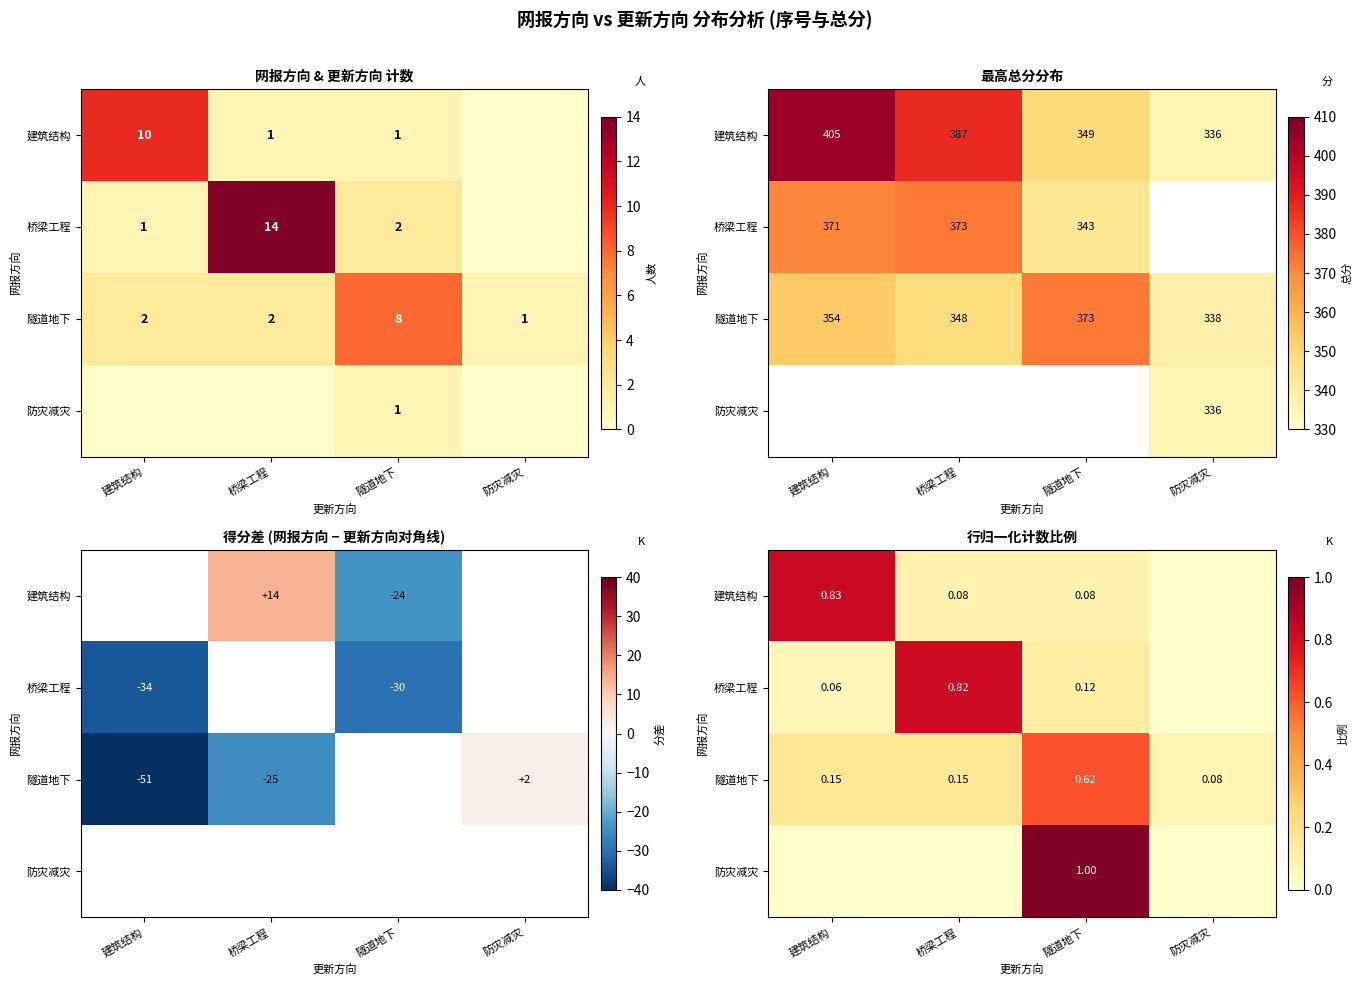

What is the difference between the 隧道地下 values at 桥梁工程 and 隧道地下?

0.5